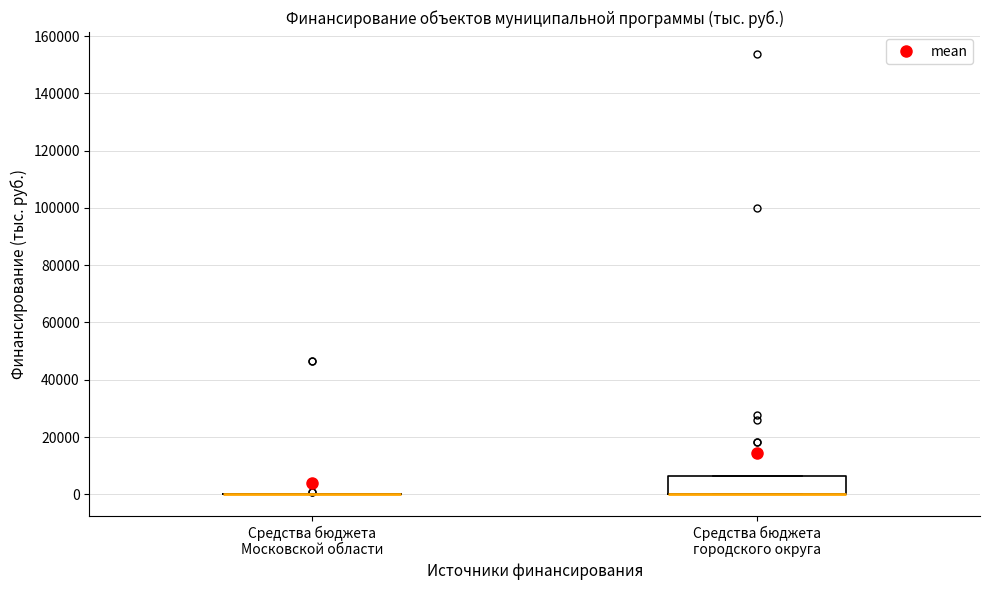

Reading left to right, transcribe this box plot: for each box, give where its median line is, the range the box spans, and where its two whiskers end, as read against the y-axis. The values are not printed on the chart, so give them approximately, as read against the axis.

Средства бюджета Московской области: box collapsed to a line at 0, whiskers 0 to 0
Средства бюджета городского округа: median 0 (drawn on the box's lower edge), box 0 to 6000, whiskers 0 to 6000